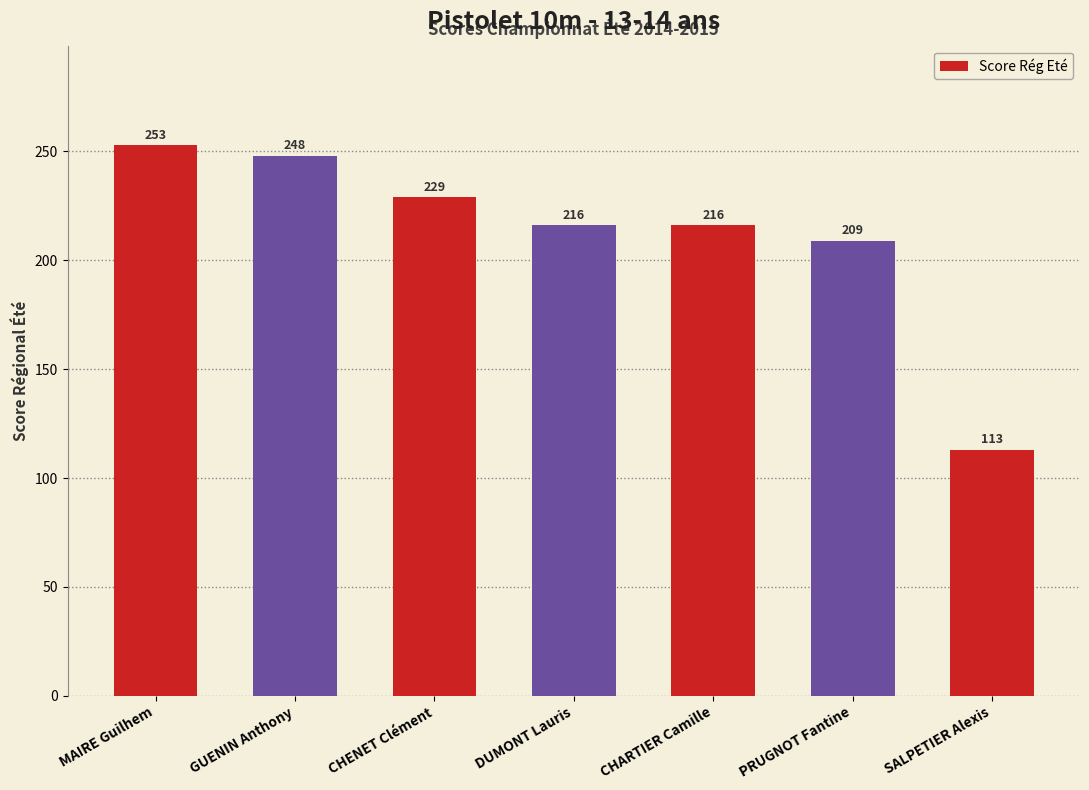

Which label corresponds to the largest value in the chart?

MAIRE Guilhem